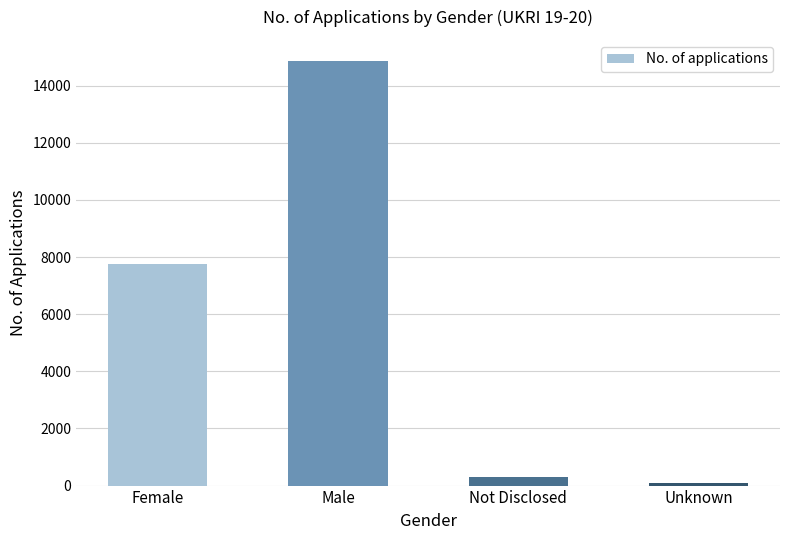

What is the difference between the second highest and second lowest values?

7450